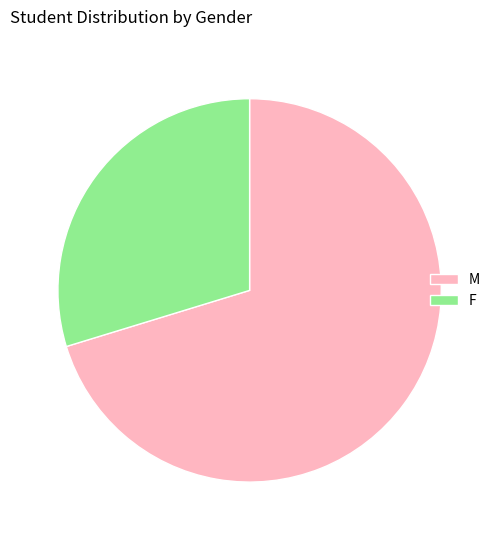

Approximately how many times larger is the value at M compared to F?

2.4